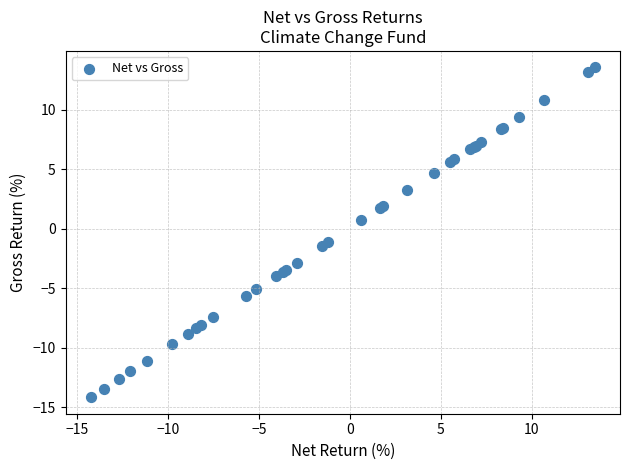

What Y value in the scatter plot is closest to 0?

0.7